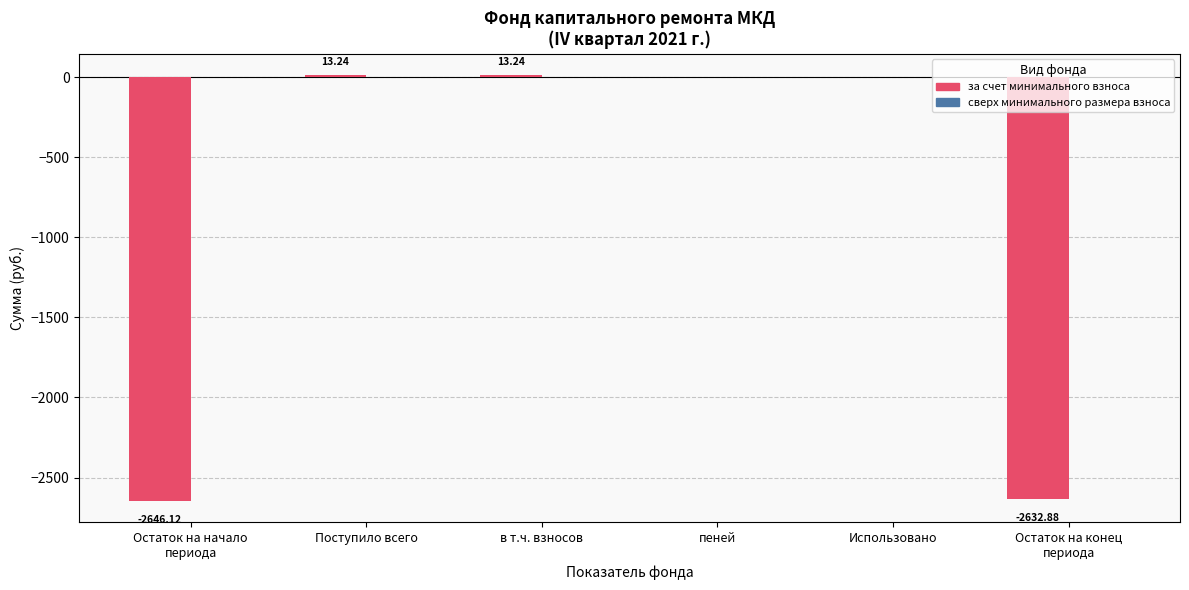

Between Поступило всего and Использовано, which is larger?

Поступило всего